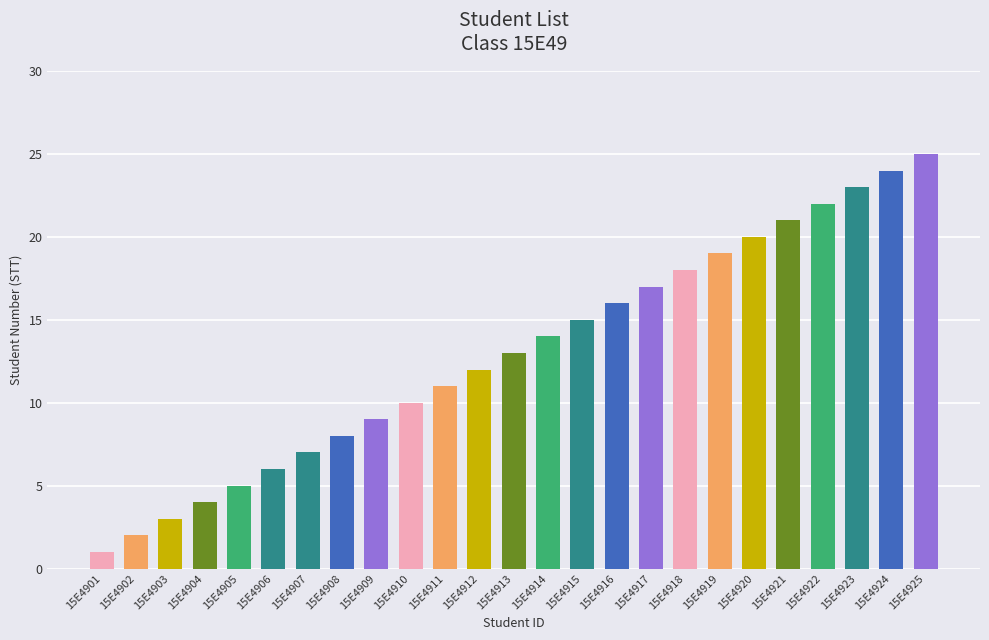

Which label corresponds to the smallest value in the chart?

15E4901